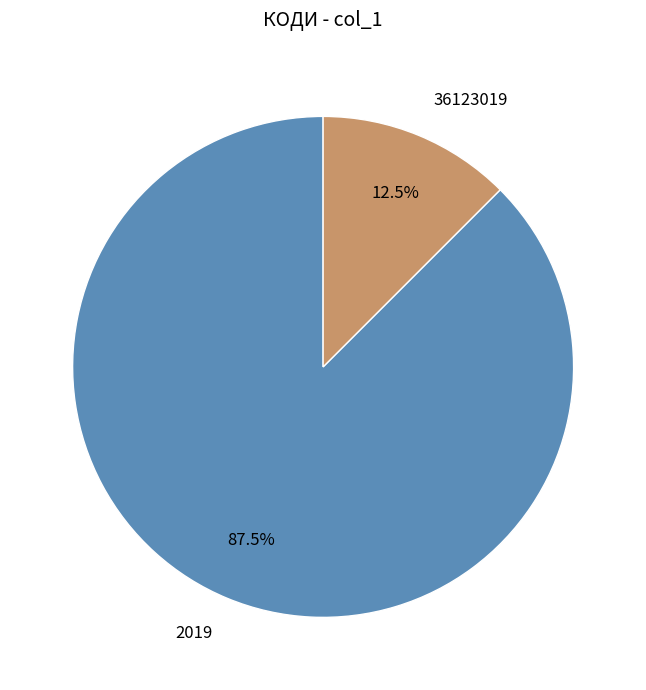

Rank the categories by value from highest to lowest.

2019, 36123019